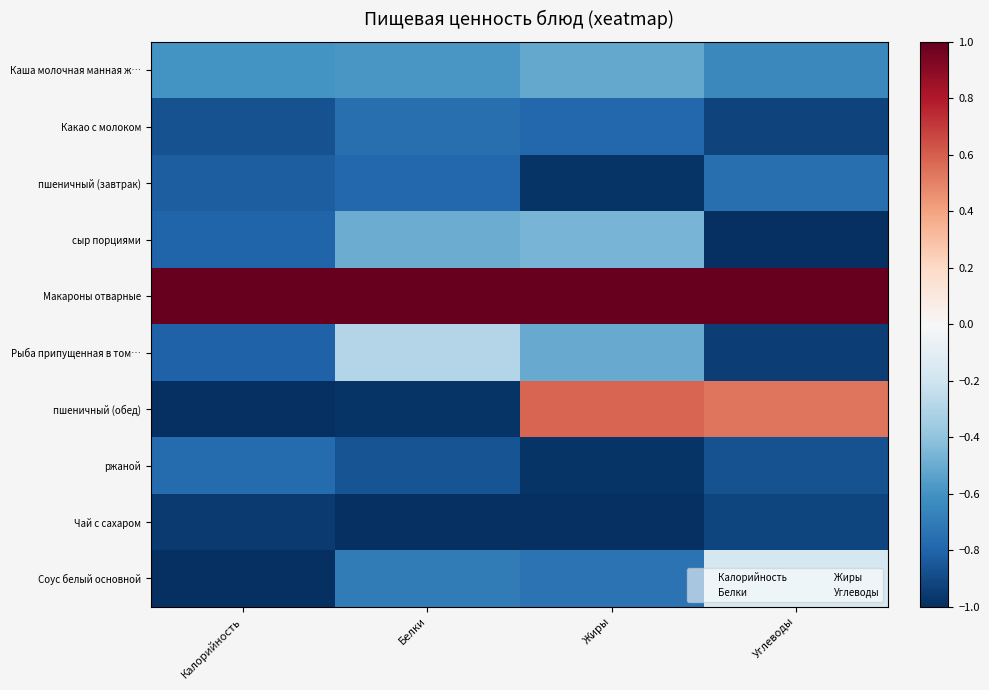

What is the difference between the highest and lowest values at Белки?

2.0